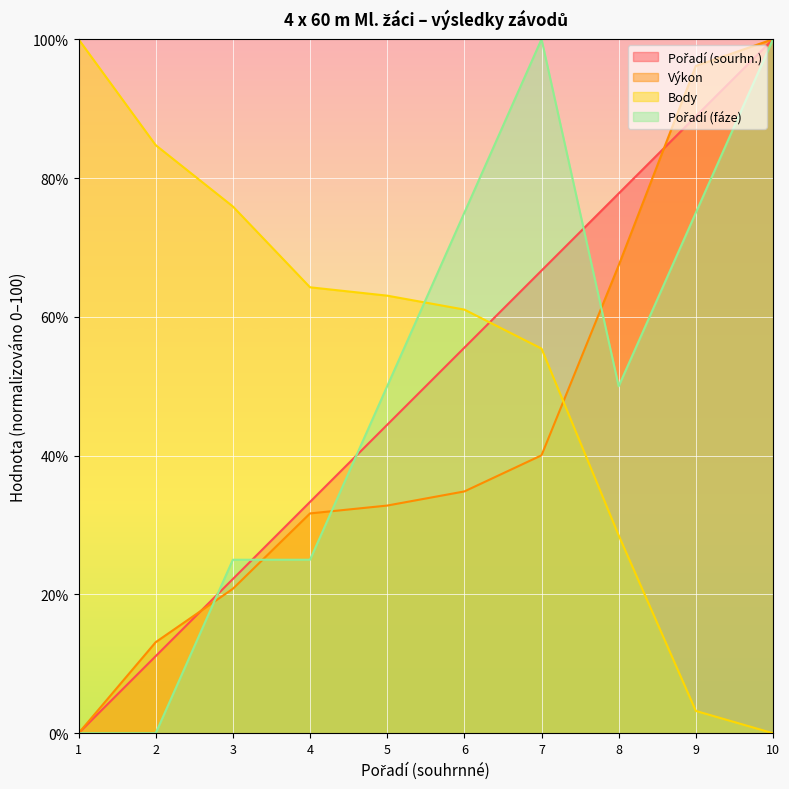

What is the difference between the Pořadí (sourhn.) values at 6 and 10?

44.4